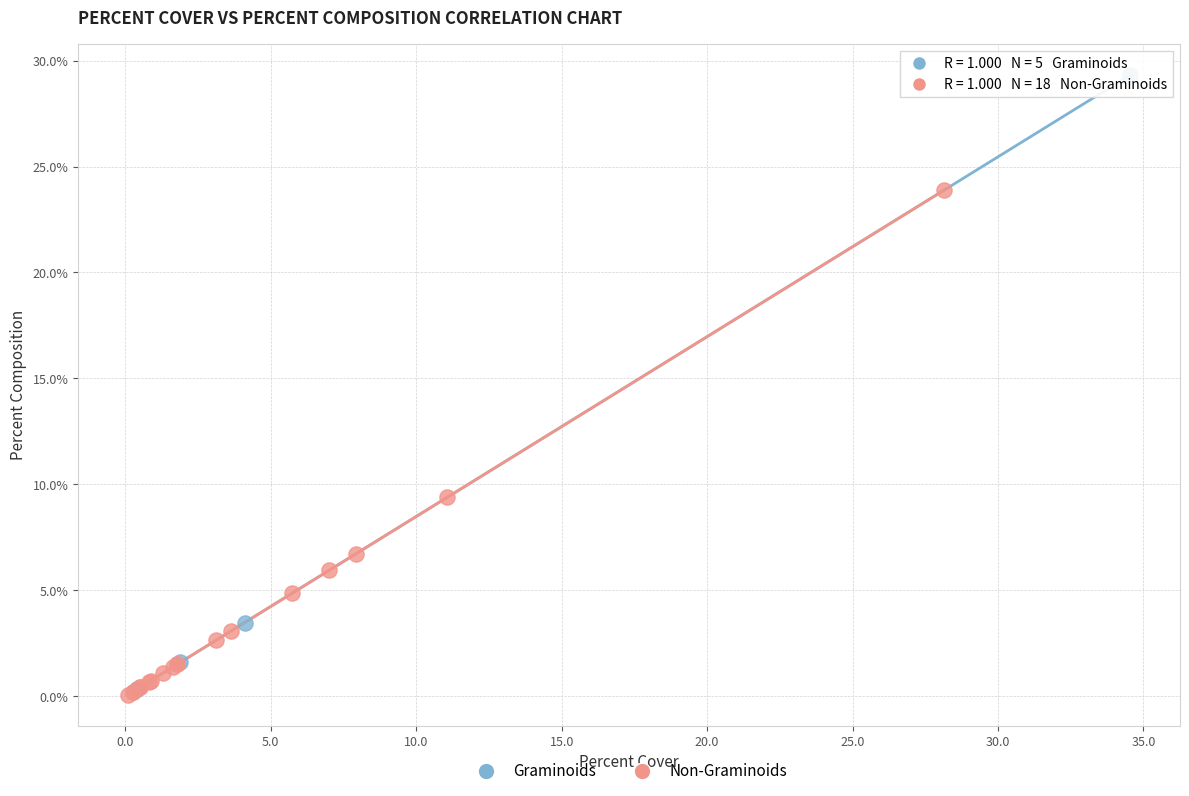

Which series contains the highest Y value?

Graminoids